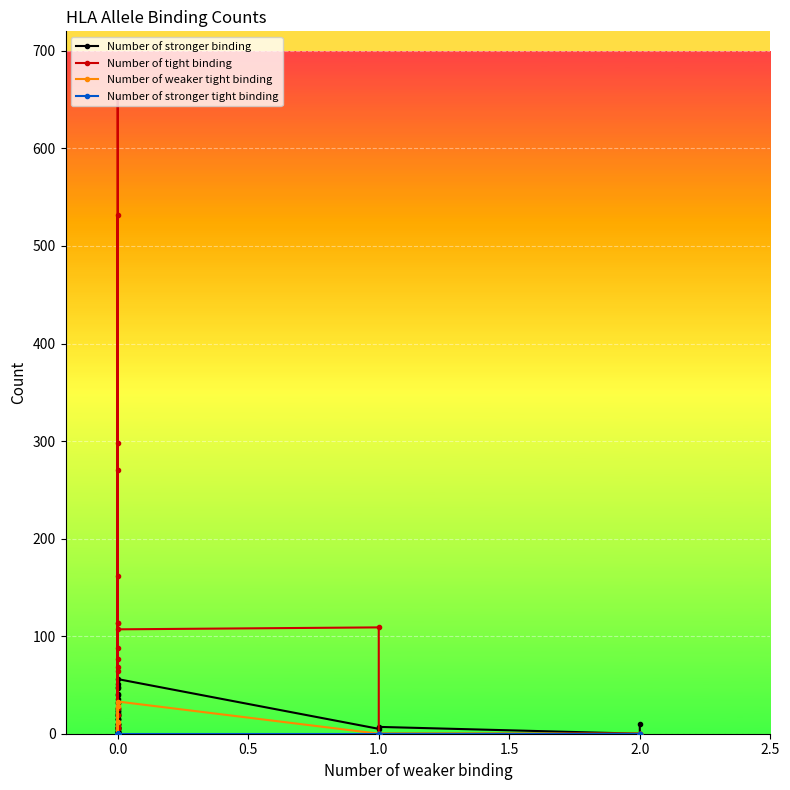

List the series in order of their peak value, lowest first.

Number of stronger tight binding, Number of weaker tight binding, Number of stronger binding, Number of tight binding